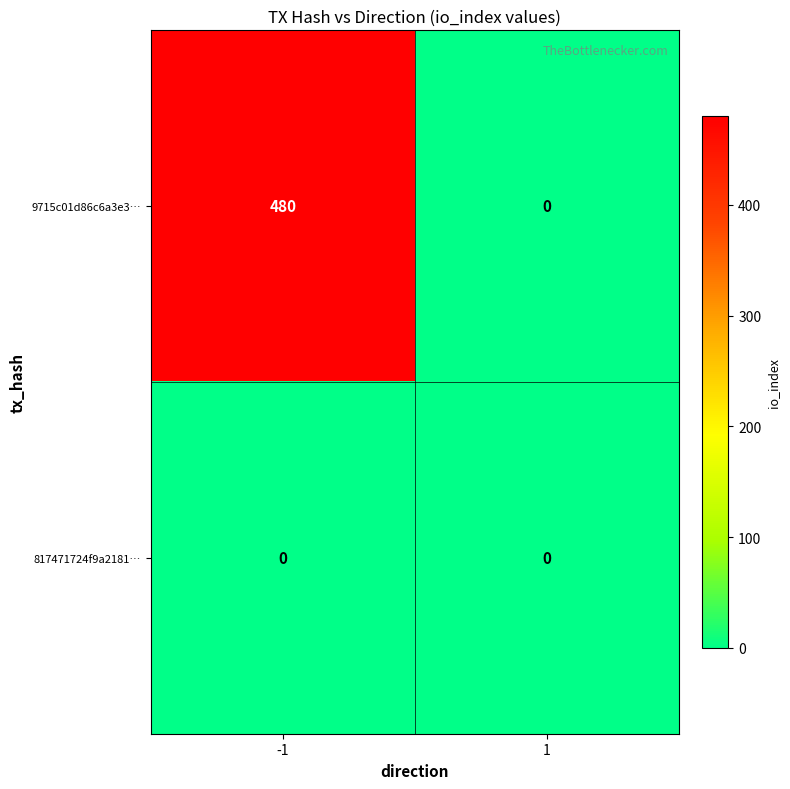

What is the greatest value displayed?

480